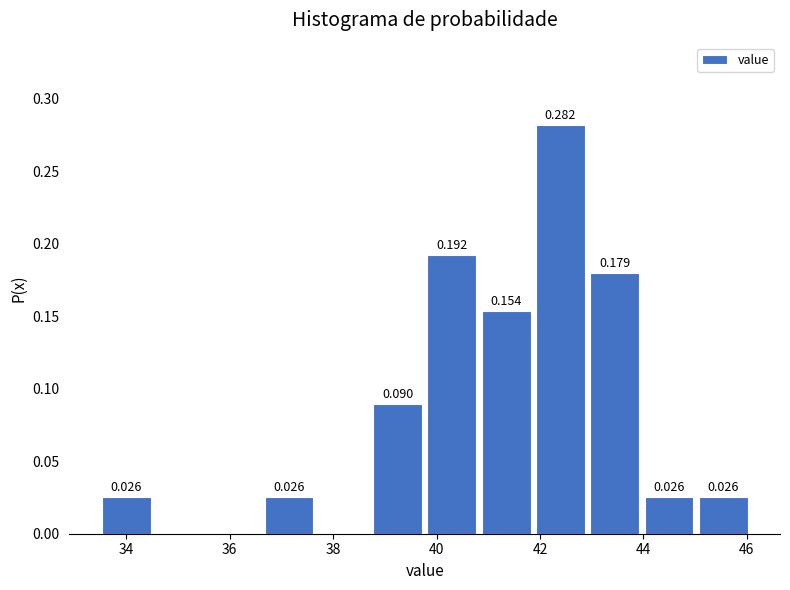

Over which range of the x-axis is the bar tallest?

41.8 to 43.0